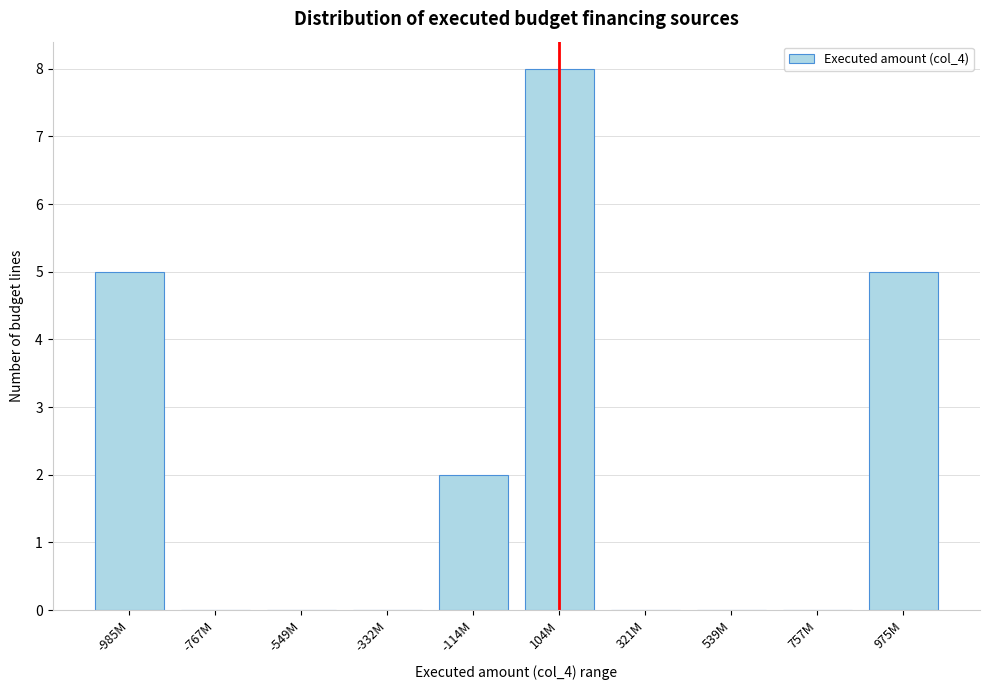

Reading right to left, what are all the values shown in this chart?

975M=5	757M=0	539M=0	321M=0	104M=8	-114M=2	-332M=0	-549M=0	-767M=0	-985M=5